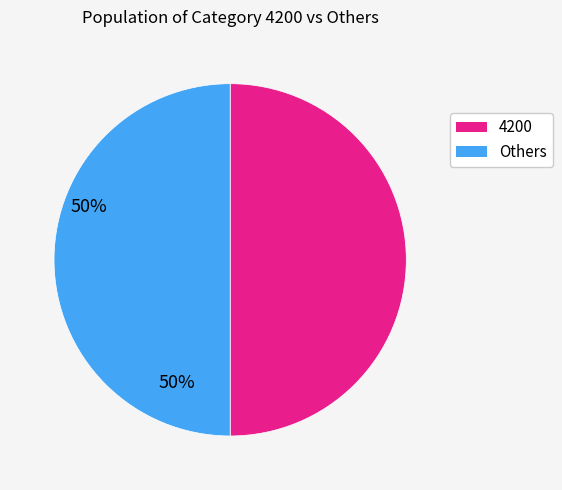

How many segments does this pie chart have?

2